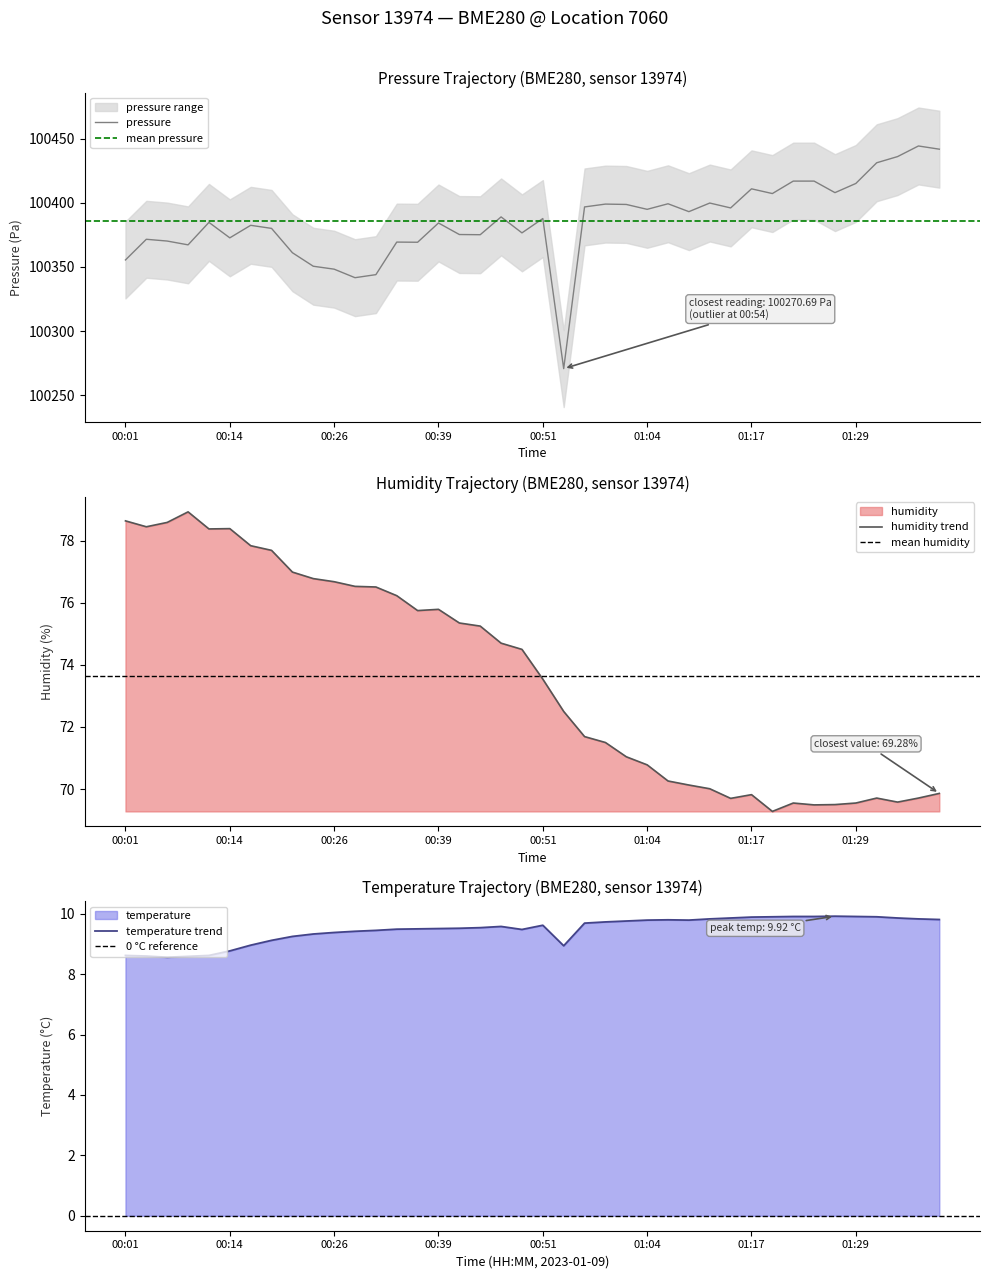

What is the minimum value shown in the chart?

8.6